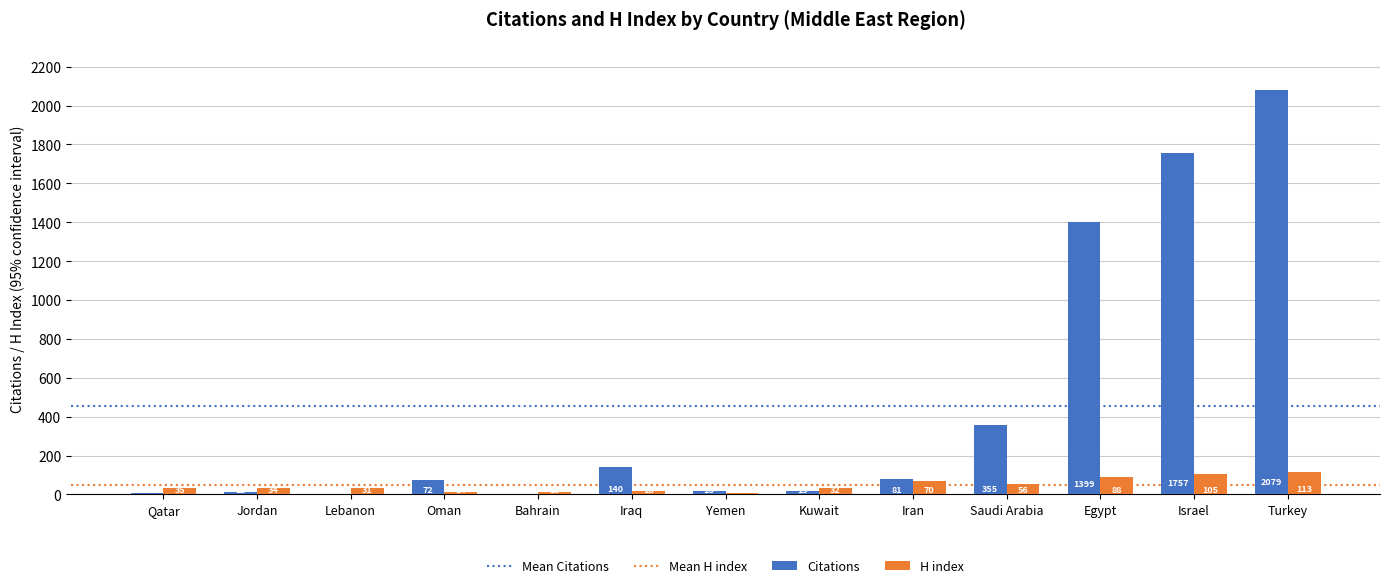

What is the average value of the H index series?

47